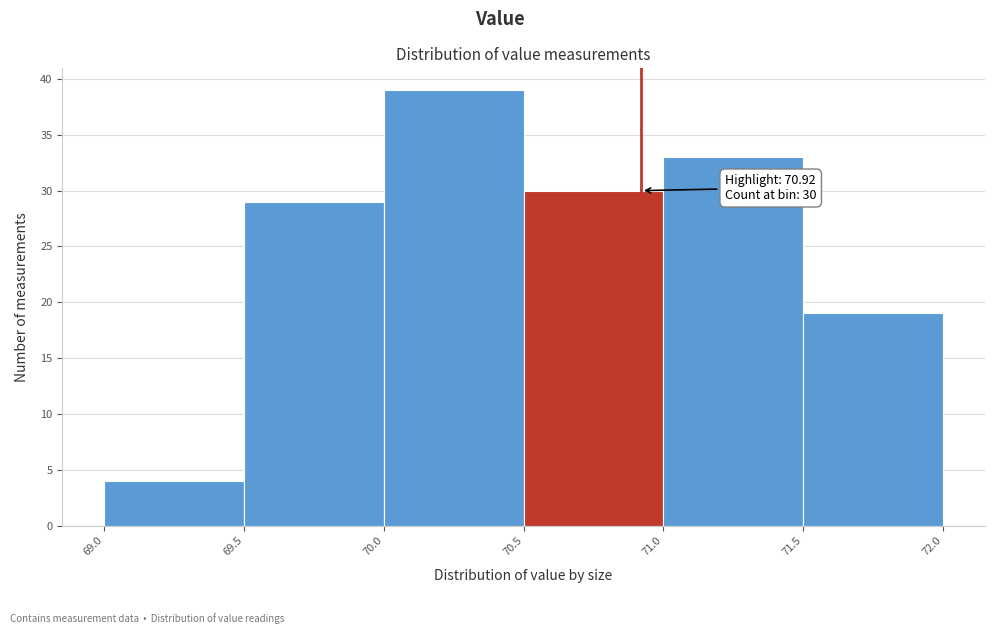

Which range on the x-axis has the tallest bar?

70.0 to 70.5